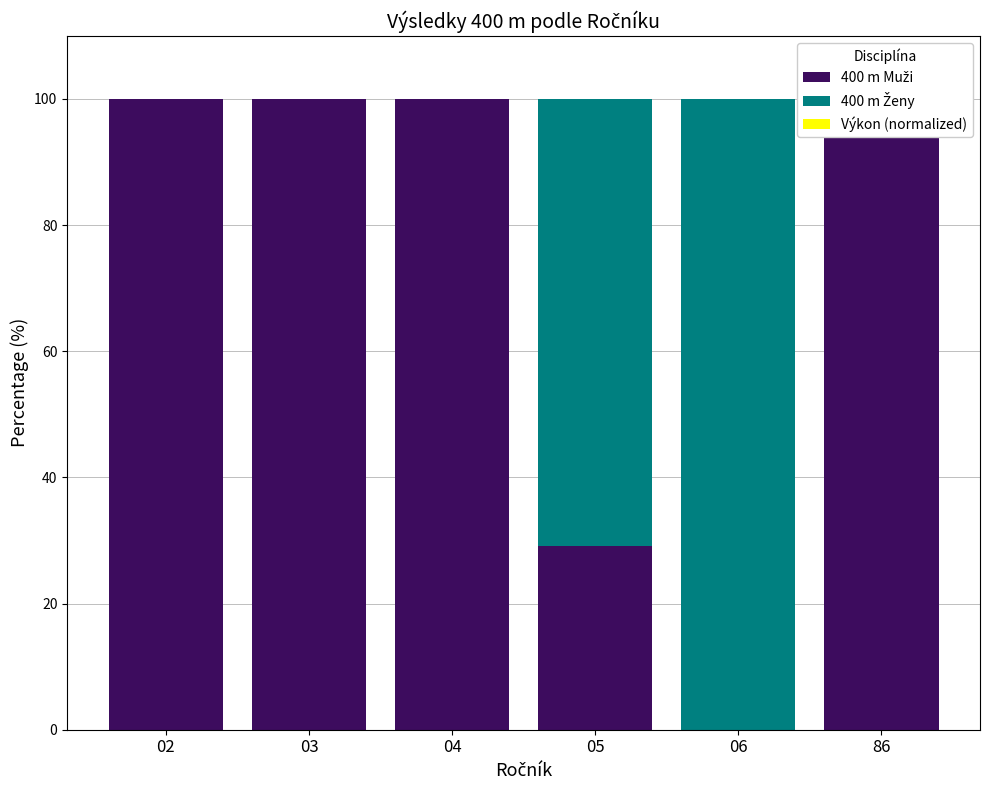

Count the number of data series in this chart.

3